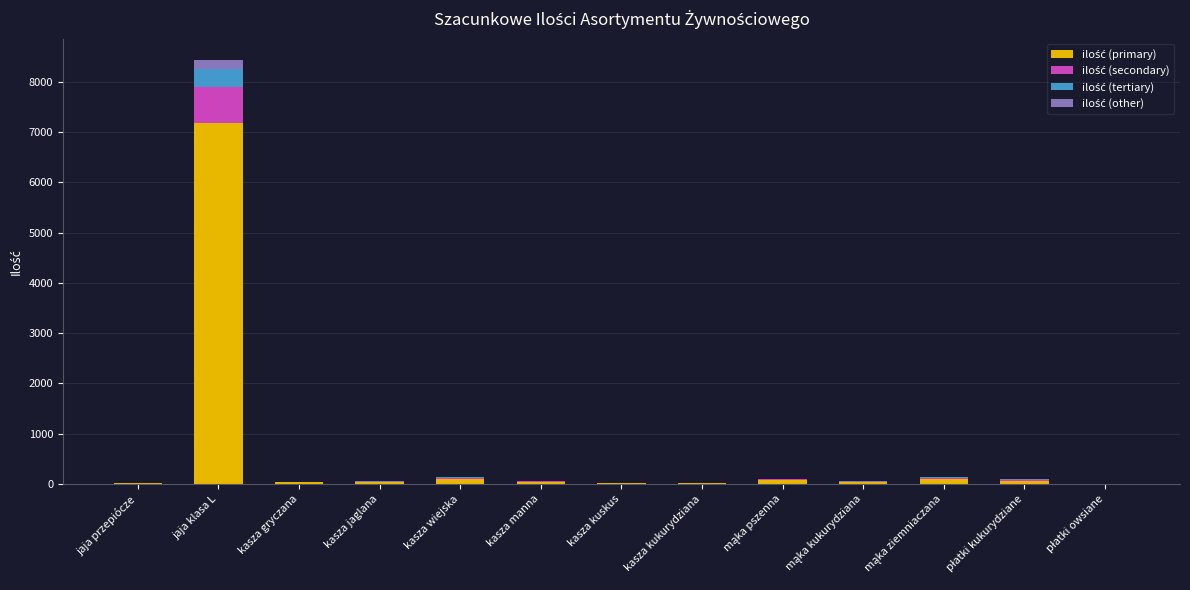

Count the number of categories in the chart.

13